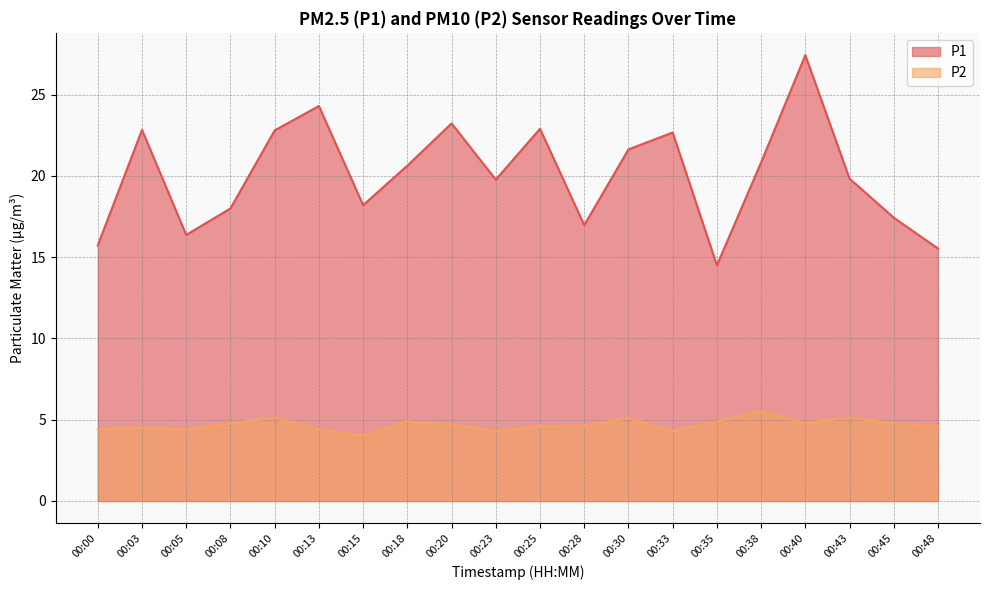

Rank the categories by P2 value from highest to lowest.

00:38, 00:10, 00:43, 00:30, 00:18, 00:35, 00:40, 00:08, 00:45, 00:20, 00:28, 00:25, 00:48, 00:03, 00:00, 00:05, 00:13, 00:23, 00:33, 00:15